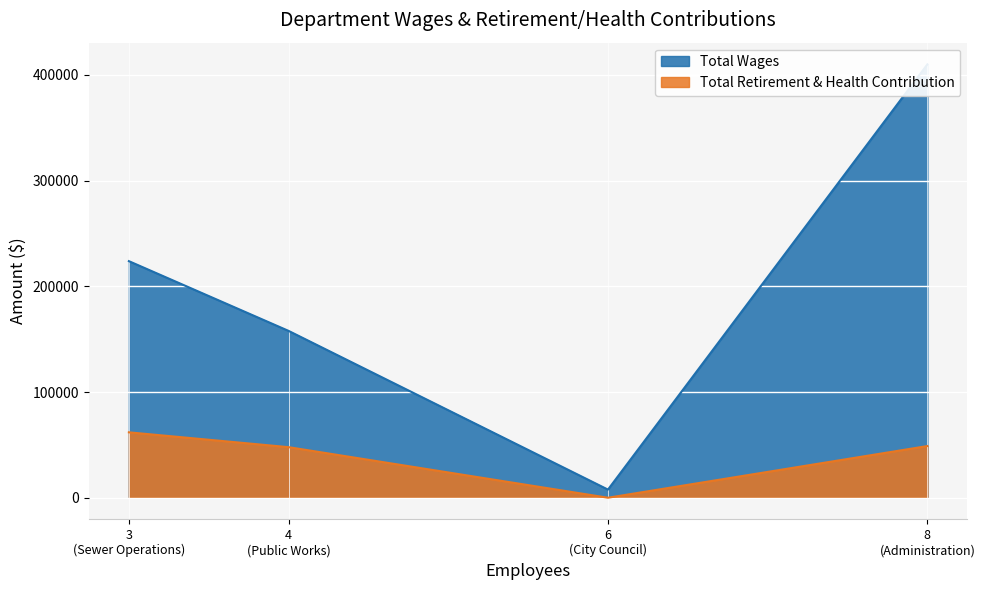

How many lines are shown in the chart?

2